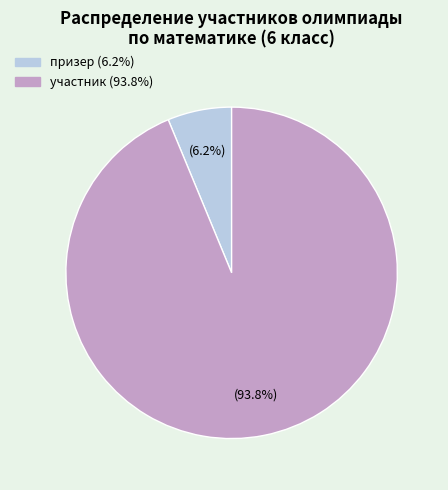

Does any single category account for the majority?

Yes